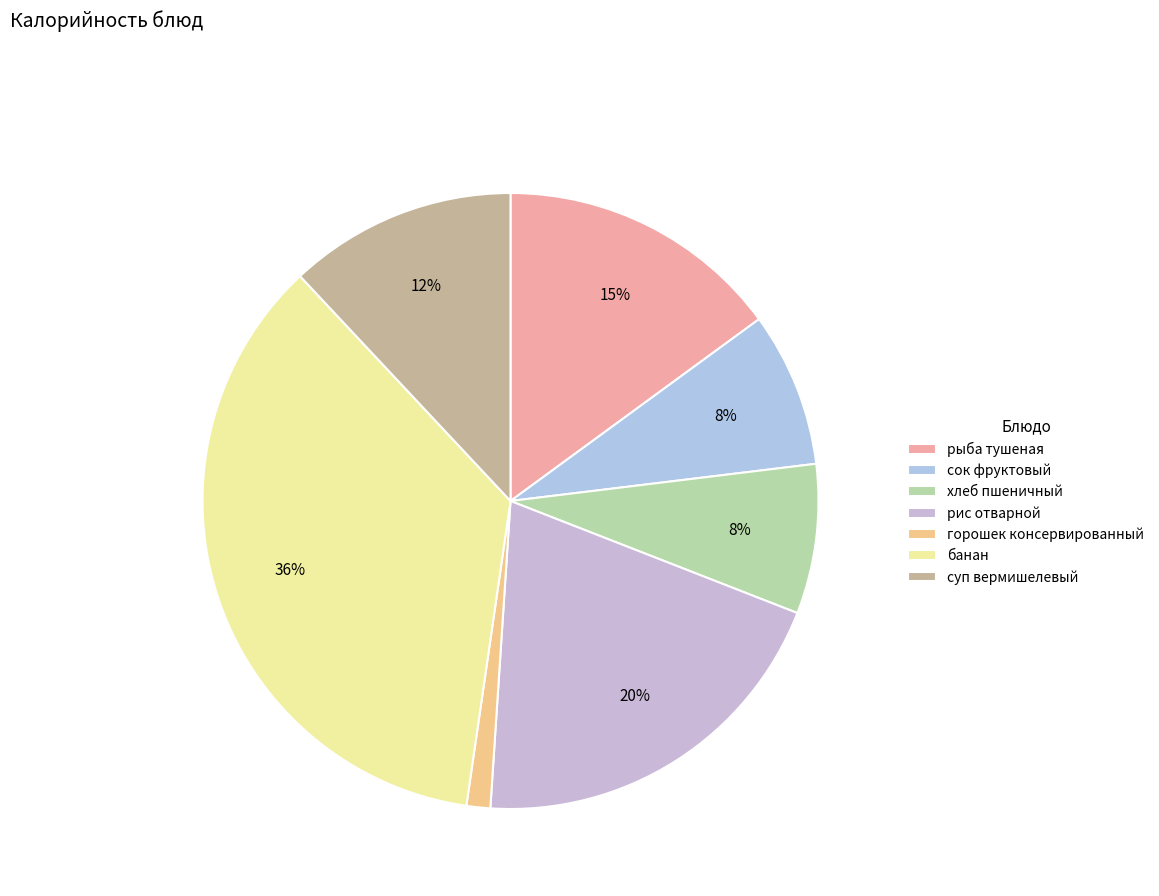

How many slices are in this pie chart?

7